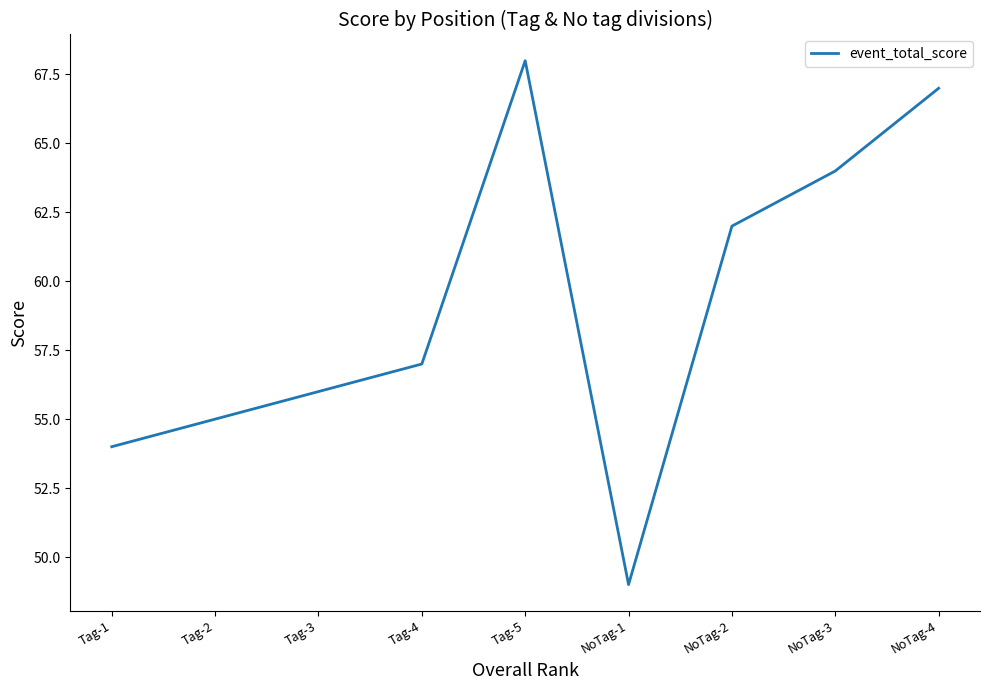

List the labels in order of value, smallest first.

NoTag-1, Tag-1, Tag-2, Tag-3, Tag-4, NoTag-2, NoTag-3, NoTag-4, Tag-5